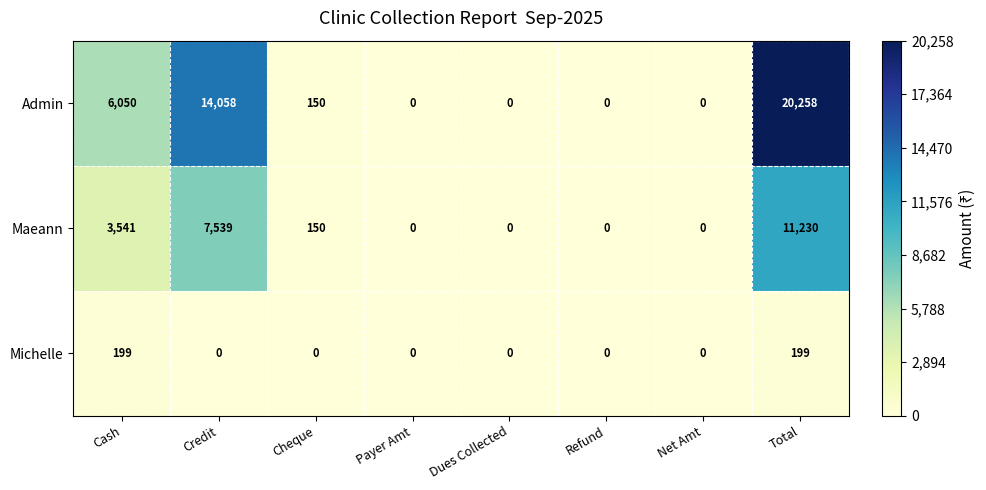

Reading left to right, list all the values displayed in this chart.

Admin: 6050	14058	150	0	0	0	0	20258
Maeann: 3541	7539	150	0	0	0	0	11230
Michelle: 199	0	0	0	0	0	0	199